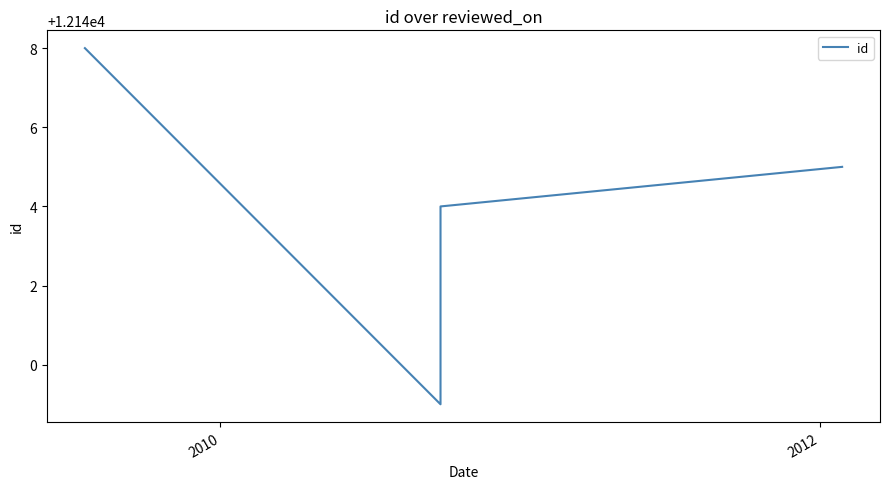

How many values exceed 12143?

3